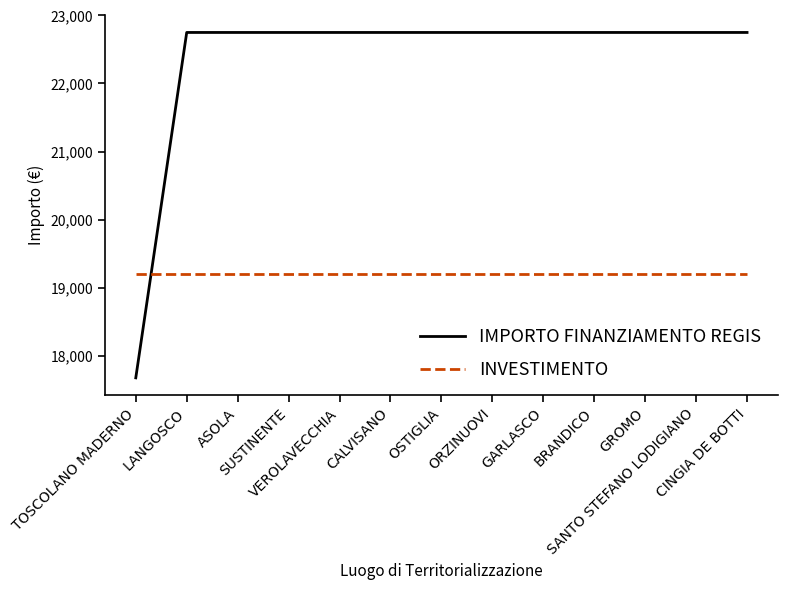

Which series ends up on top after the final intersection of IMPORTO FINANZIAMENTO REGIS and INVESTIMENTO?

IMPORTO FINANZIAMENTO REGIS